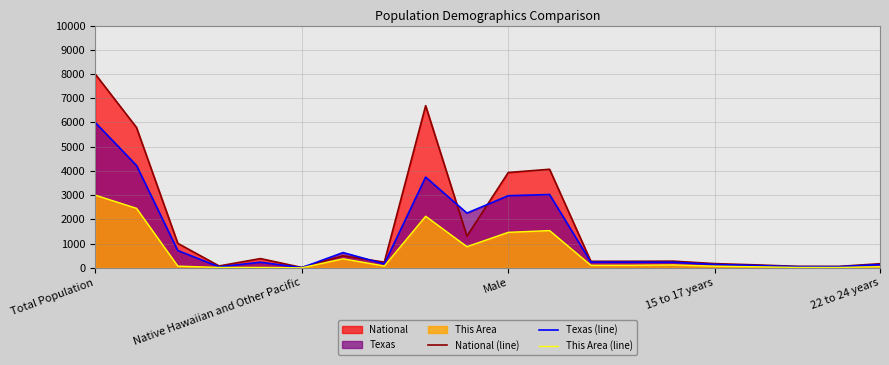

Is it true that This Area (line) equals 940.6 at 8?

False